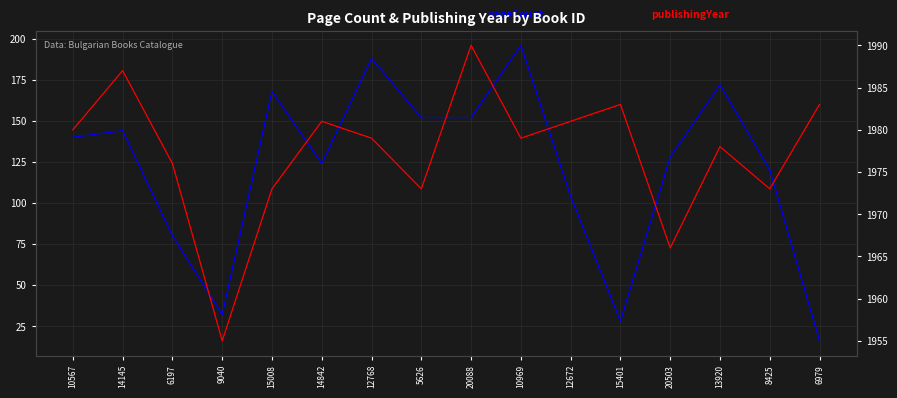

What is the difference between the publishingYear values at 14145 and 14842?

6